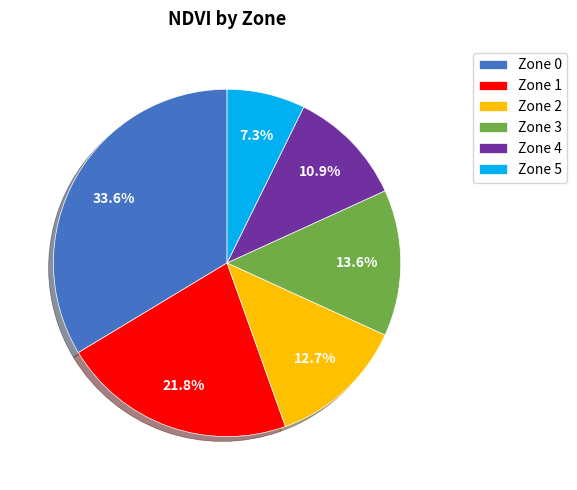

Do Zone 4 and Zone 0 together represent more than half of the pie?

No